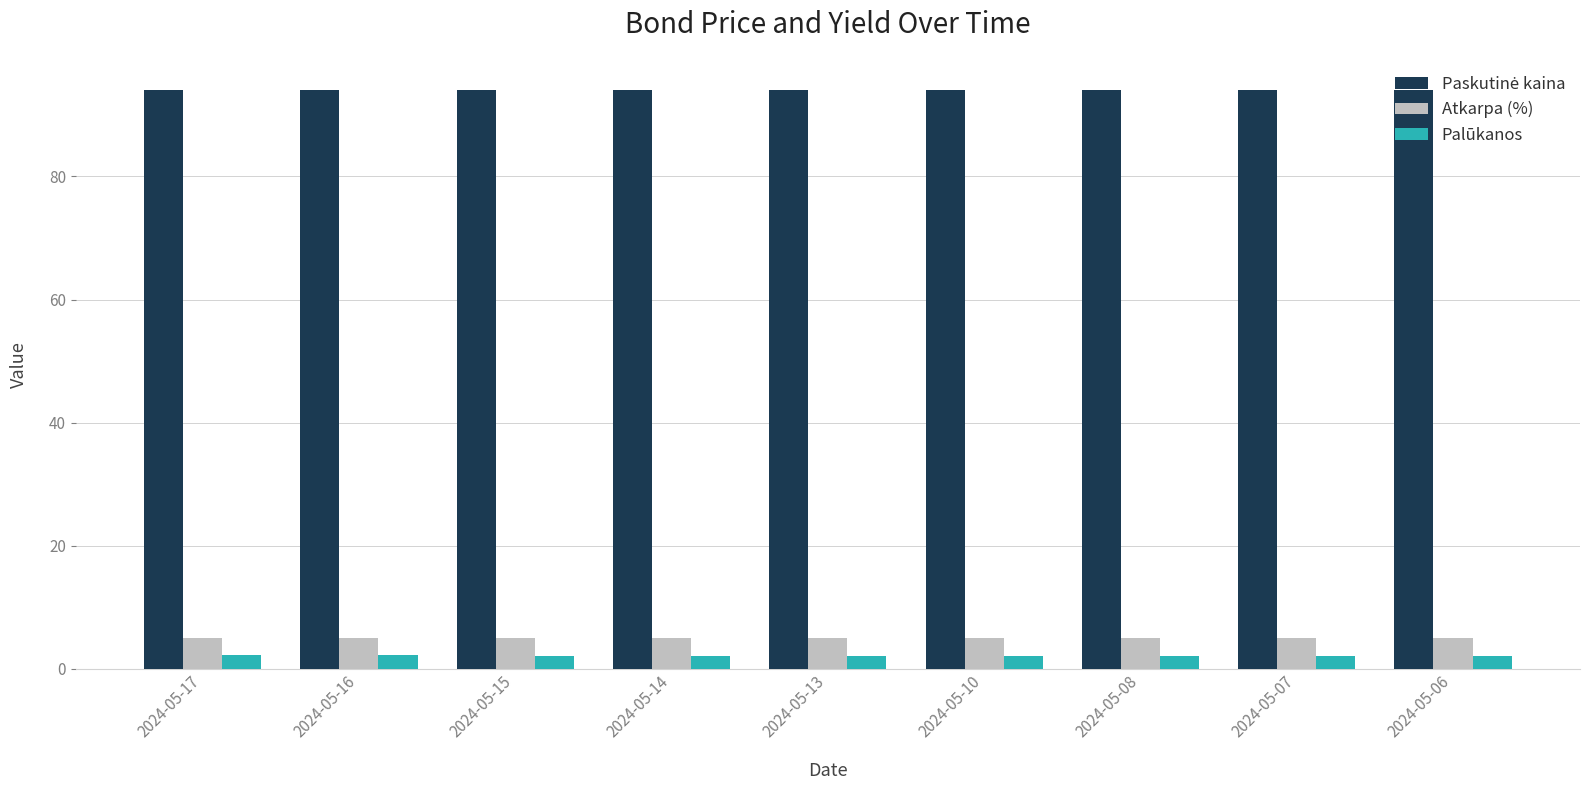

What is the spread (max minus min) of values at 2024-05-07?

92.1